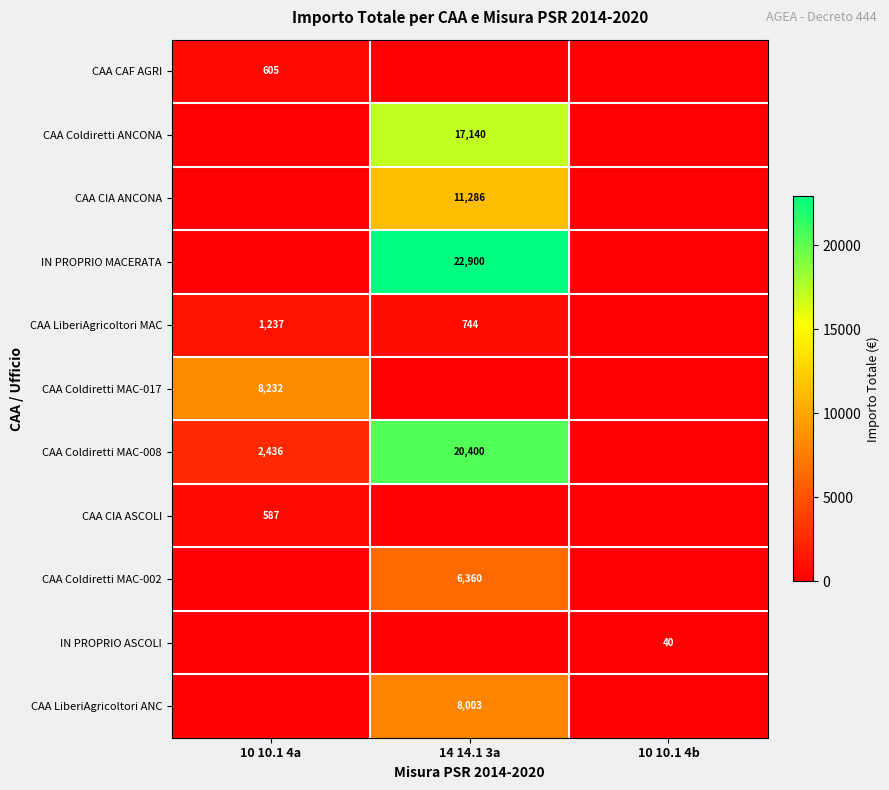

The CAA LiberiAgricoltori MAC series shows 1237 at 10 10.1 4a. True or false?

True